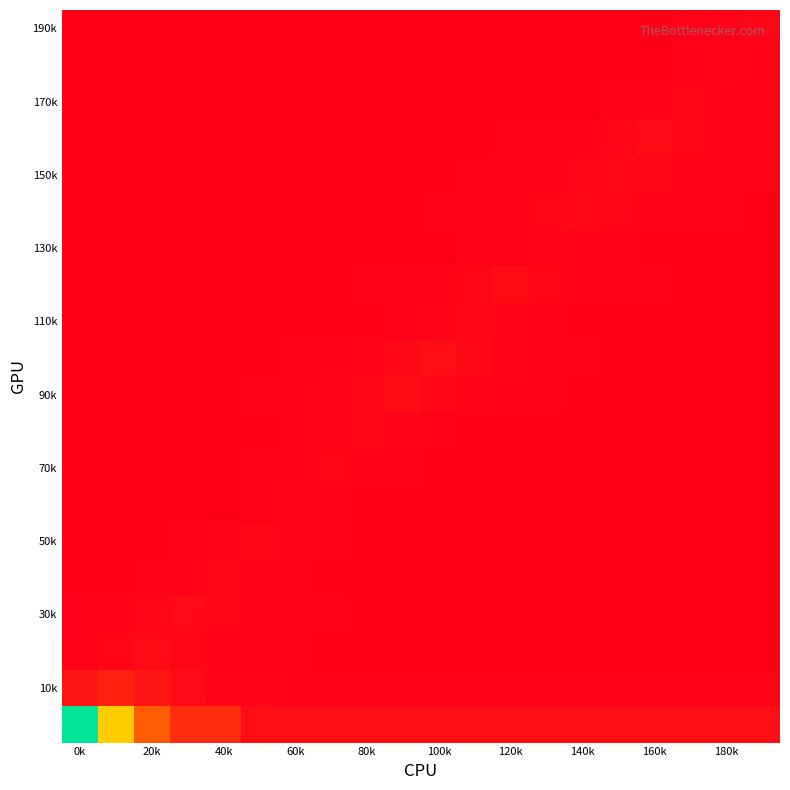

At how many categories does at least one series exceed 721?

2